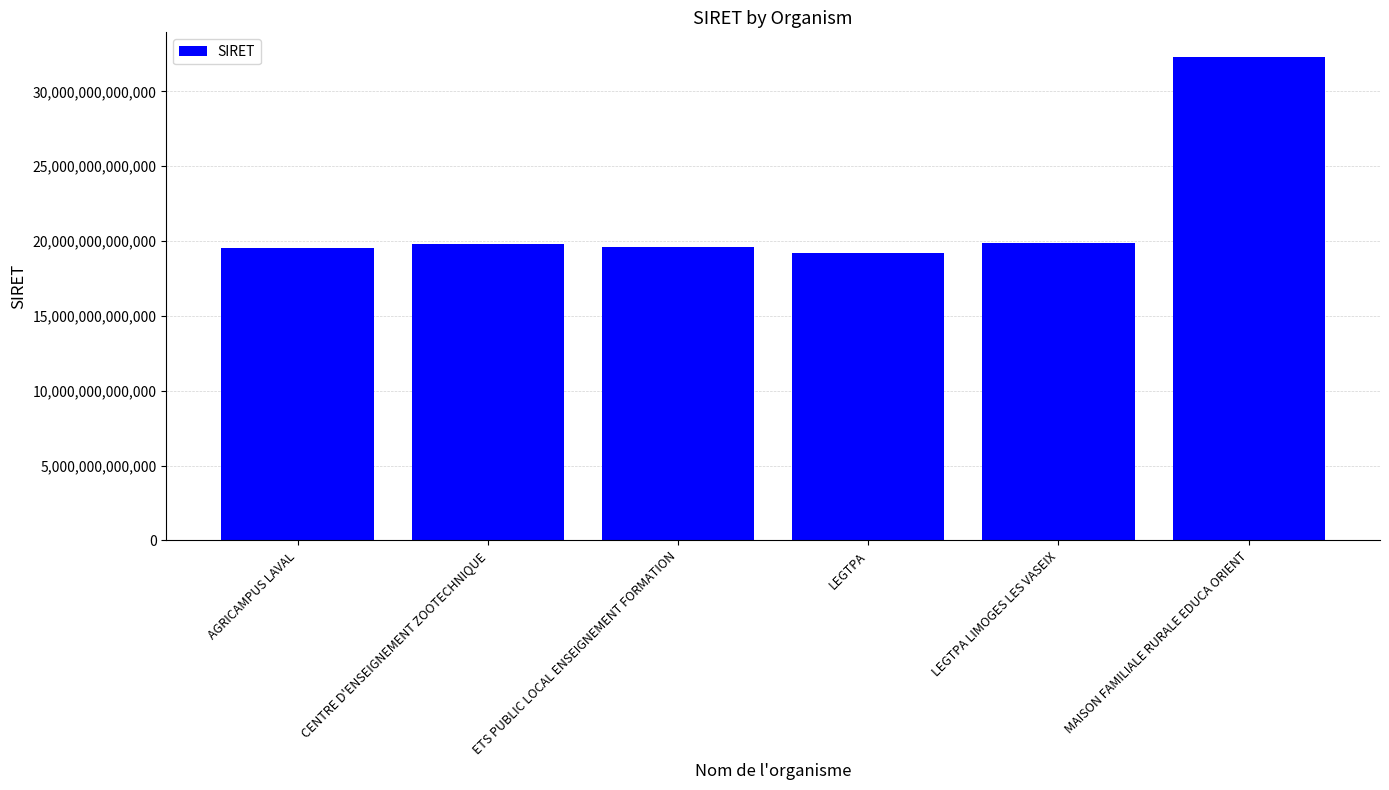

What is the difference between the maximum and minimum values?

13131584399998